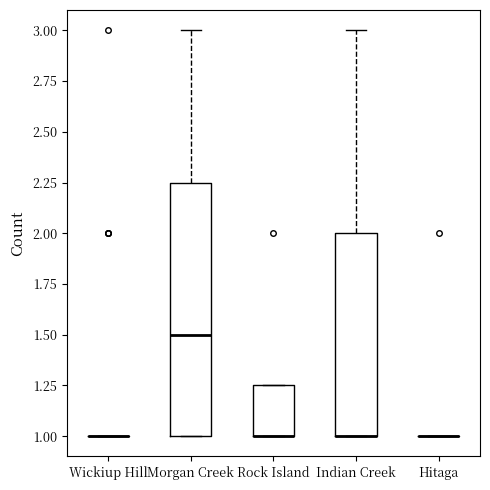

Reading left to right, transcribe this box plot: for each box, give where its median line is, the range the box spans, and where its two whiskers end, as read against the y-axis. The values are not printed on the chart, so give them approximately, as read against the axis.

Wickiup Hill: box collapsed to a line at 1.00, whiskers 1.00 to 1.00
Morgan Creek: median 1.50, box 1.00 to 2.25, whiskers 1.00 to 3.00
Rock Island: median 1.00 (drawn on the box's lower edge), box 1.00 to 1.25, whiskers 1.00 to 1.25
Indian Creek: median 1.00 (drawn on the box's lower edge), box 1.00 to 2.00, whiskers 1.00 to 3.00
Hitaga: box collapsed to a line at 1.00, whiskers 1.00 to 1.00